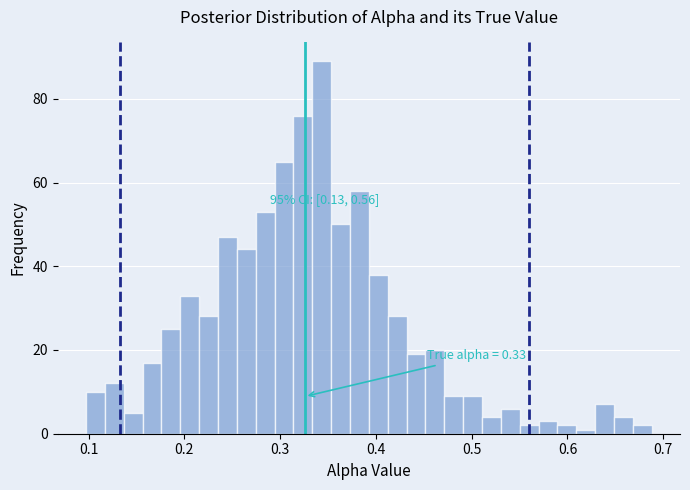

Read against the x-axis, roughly where is the centre of the tallest bar?

0.34